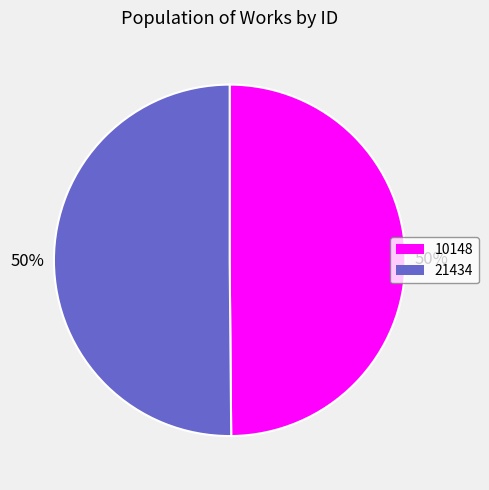

To the nearest percent, what is the average slice percentage?

50%